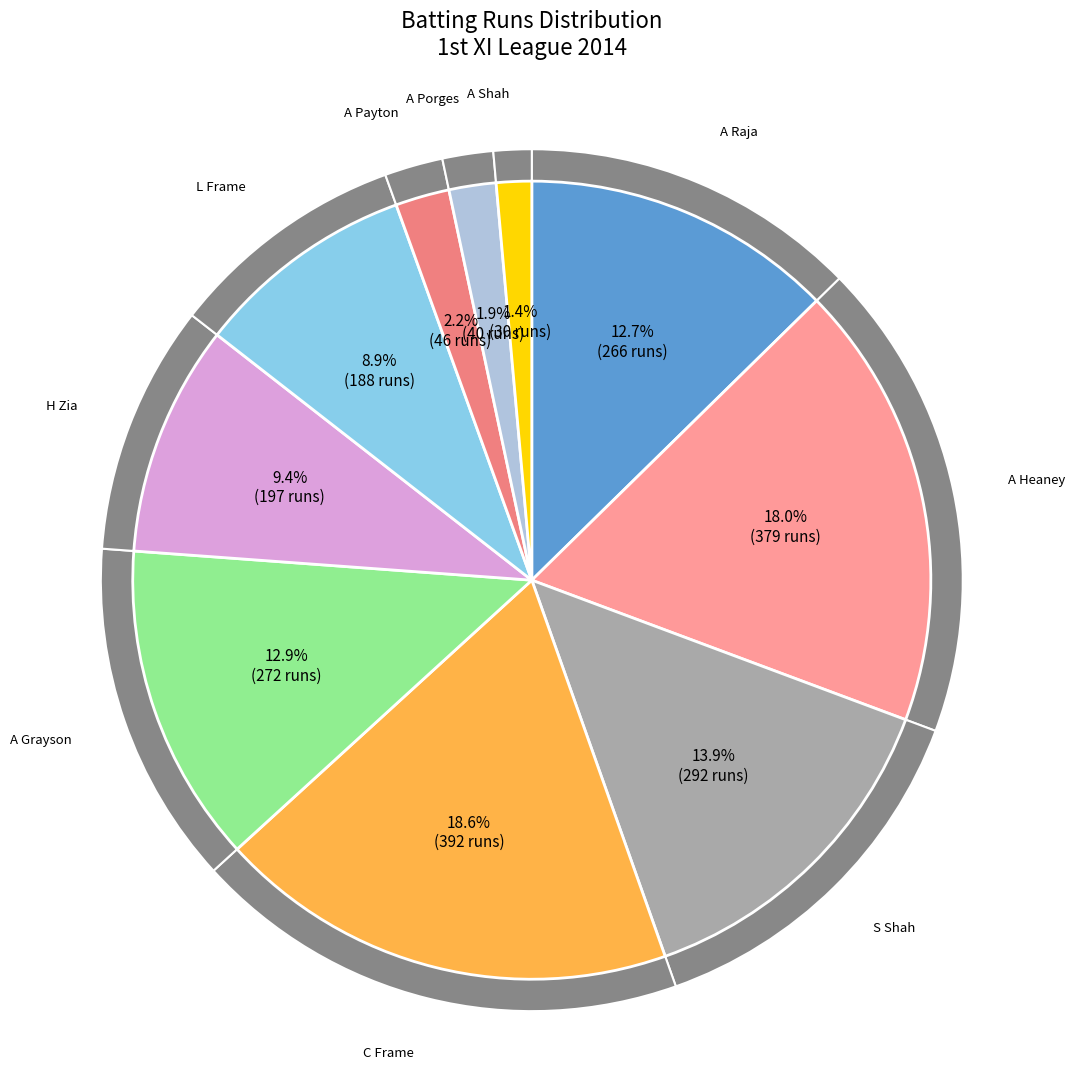

Is L Frame the majority of the pie?

No